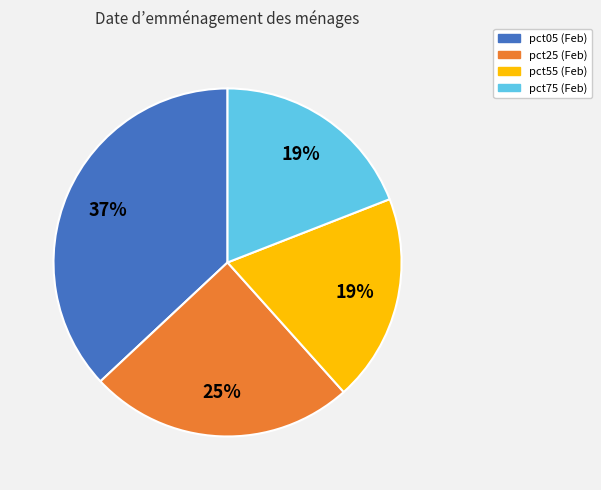

Count the number of slices in the pie.

4